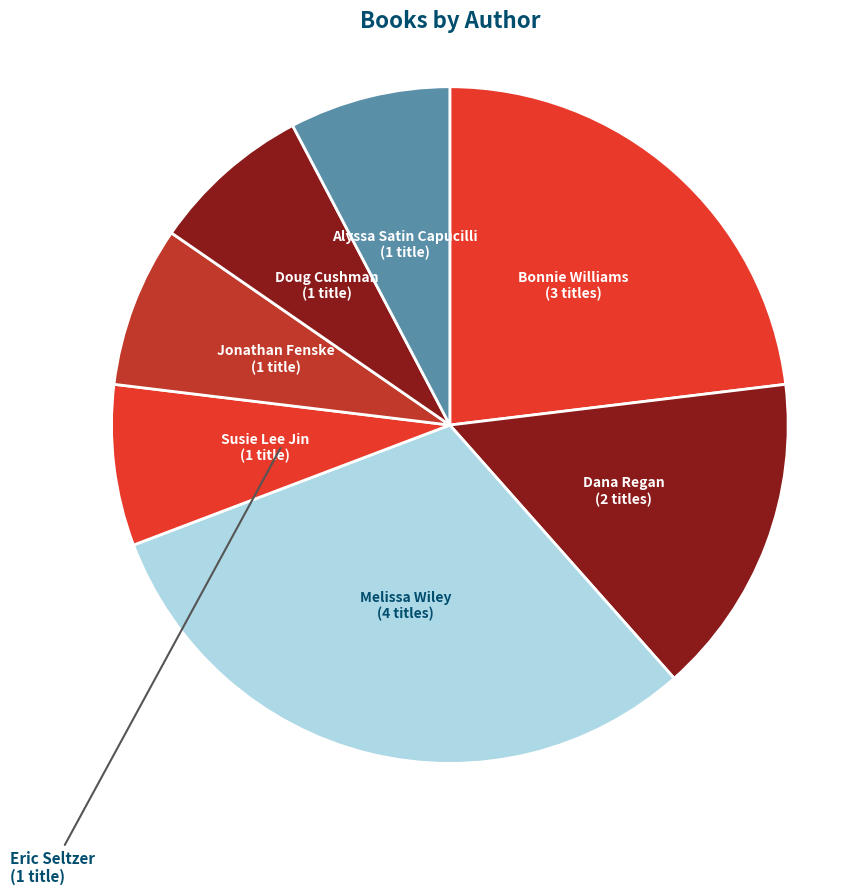

How many segments does this pie chart have?

7